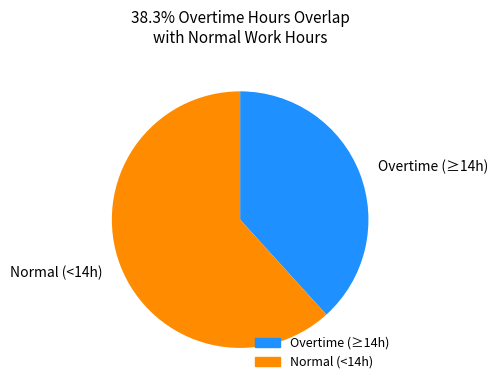

Between Overtime (≥14h) and Normal (<14h), which is larger?

Normal (<14h)